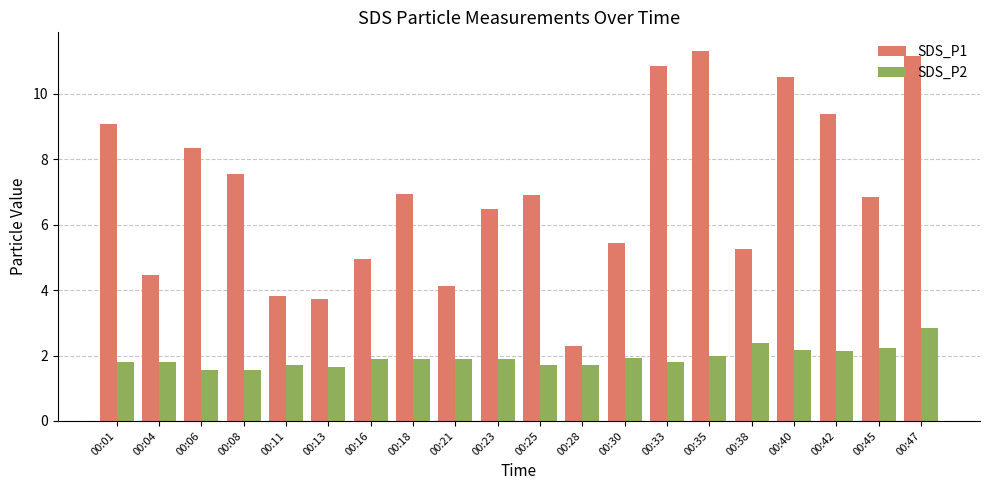

How many groups of bars are there?

20